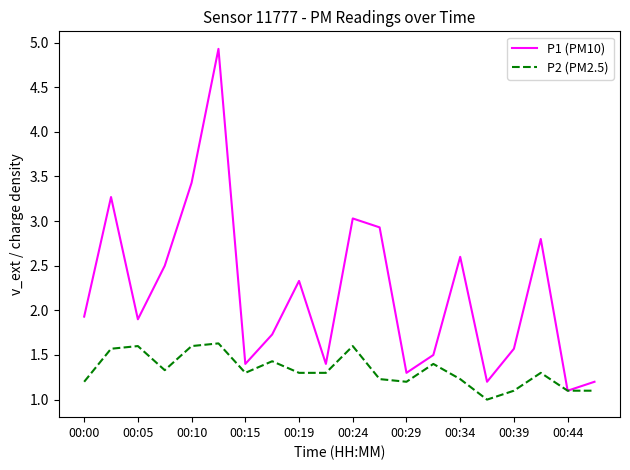

Which series has the largest range (max minus min)?

P1 (PM10)